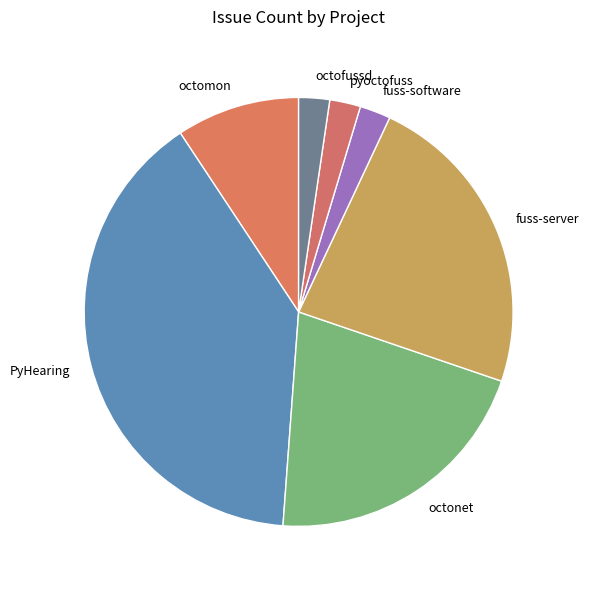

Is the sum of fuss-server and octofussd greater than half?

No